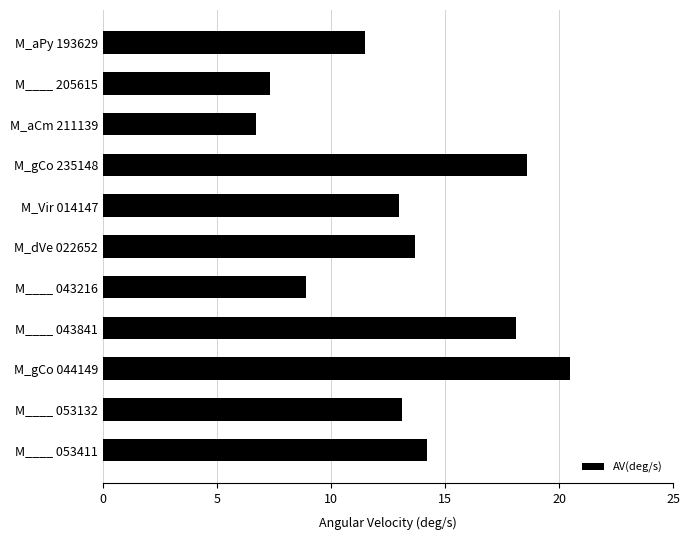

What is the smallest value displayed?

6.7